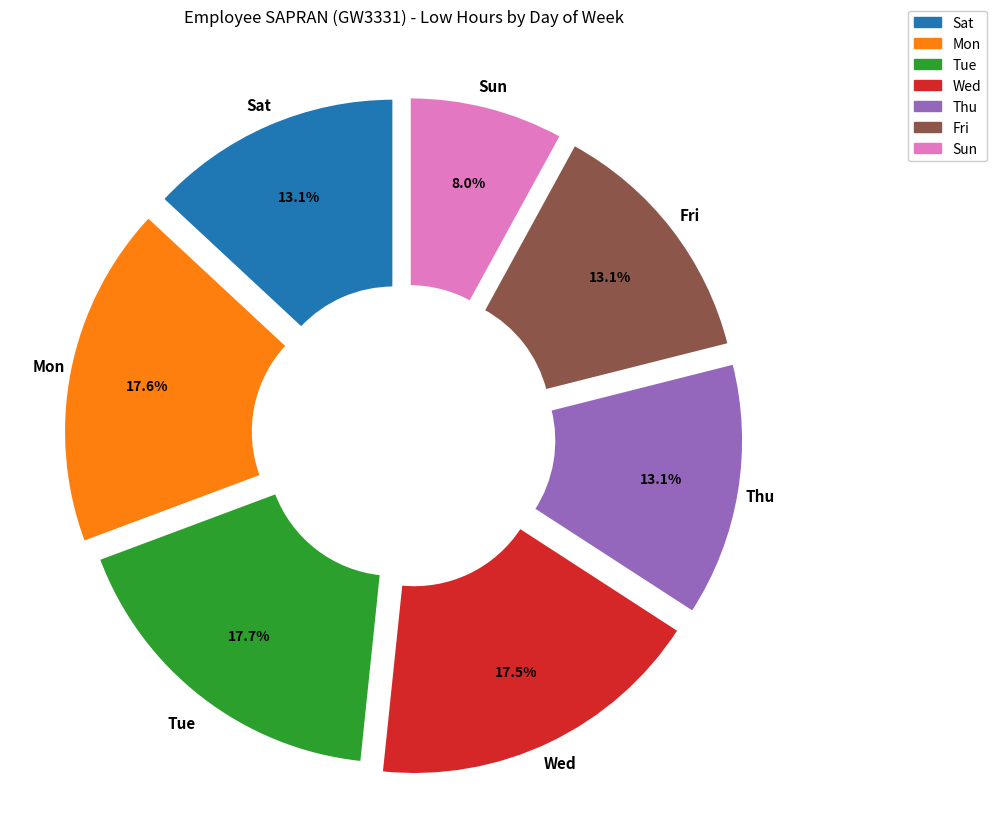

Is there a majority slice in this chart?

No